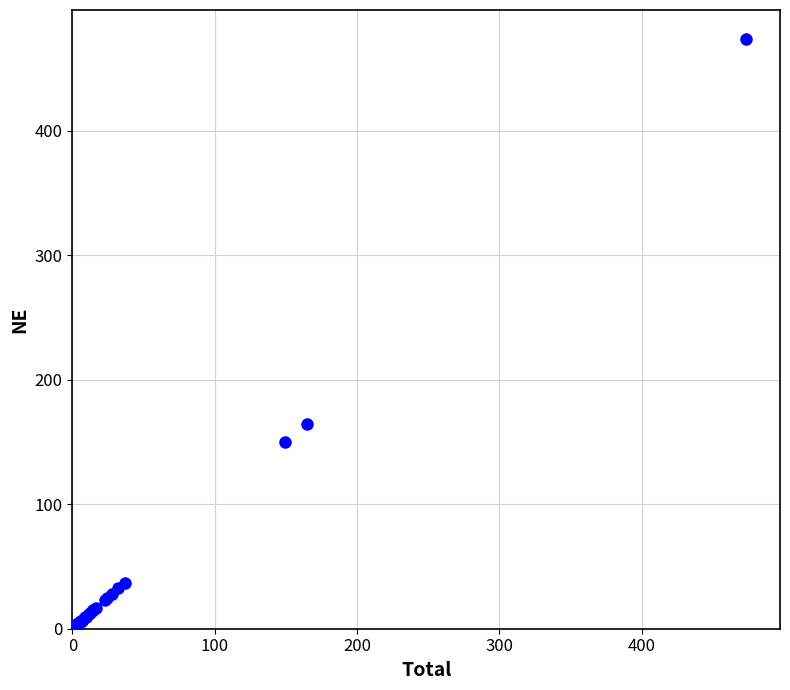

What Y value in the scatter plot is closest to 236?

164.9